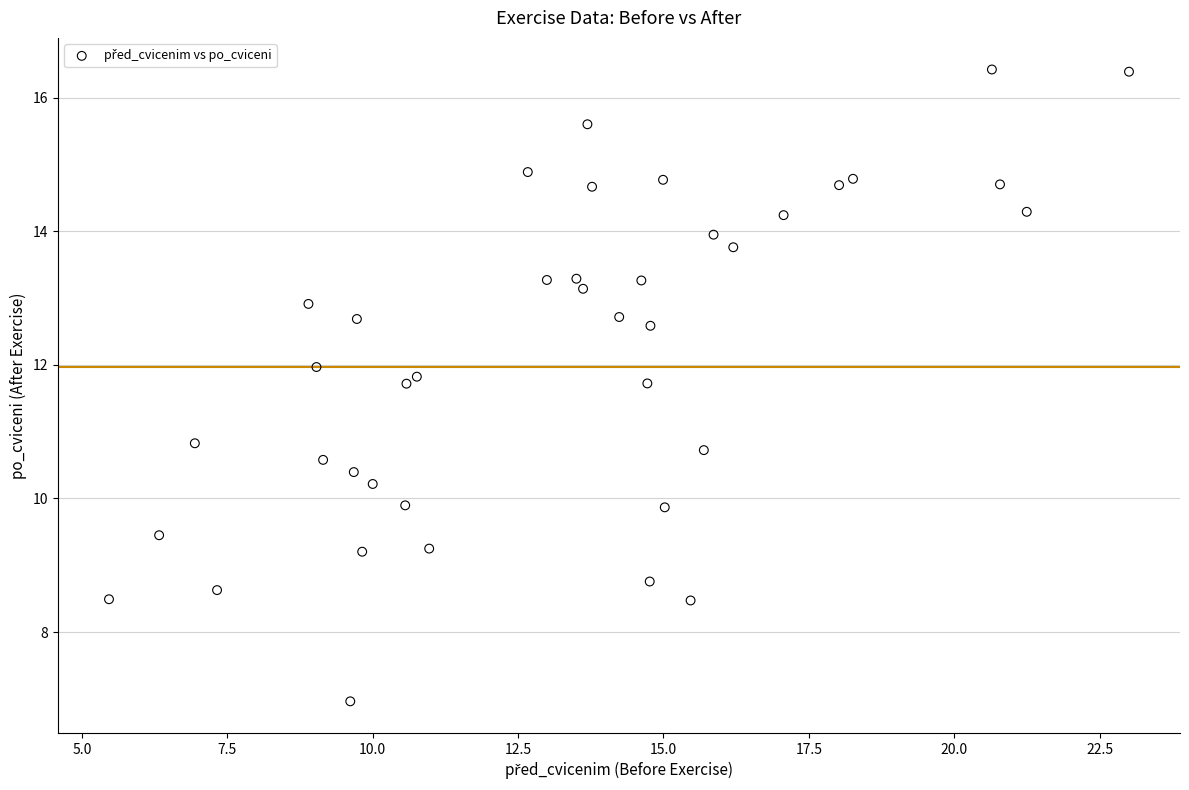

What is the range of X values (max minus min)?

17.5